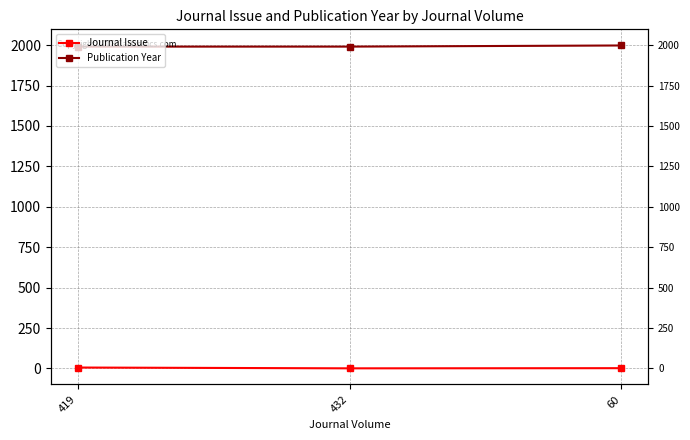

The Publication Year series shows 1991 at 432. True or false?

True